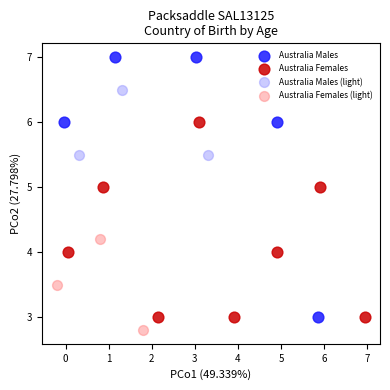

Which series contains the highest Y value?

Australia Males